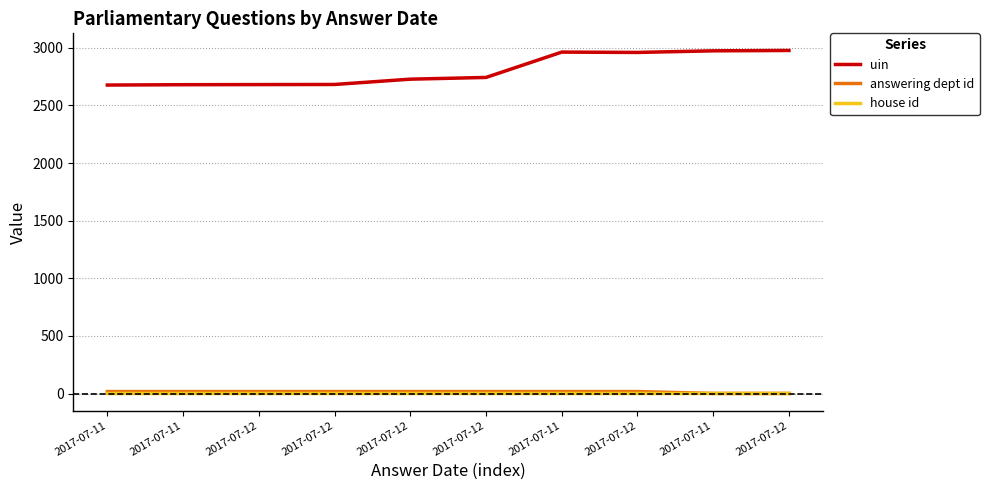

What is the maximum value shown in the chart?

2977